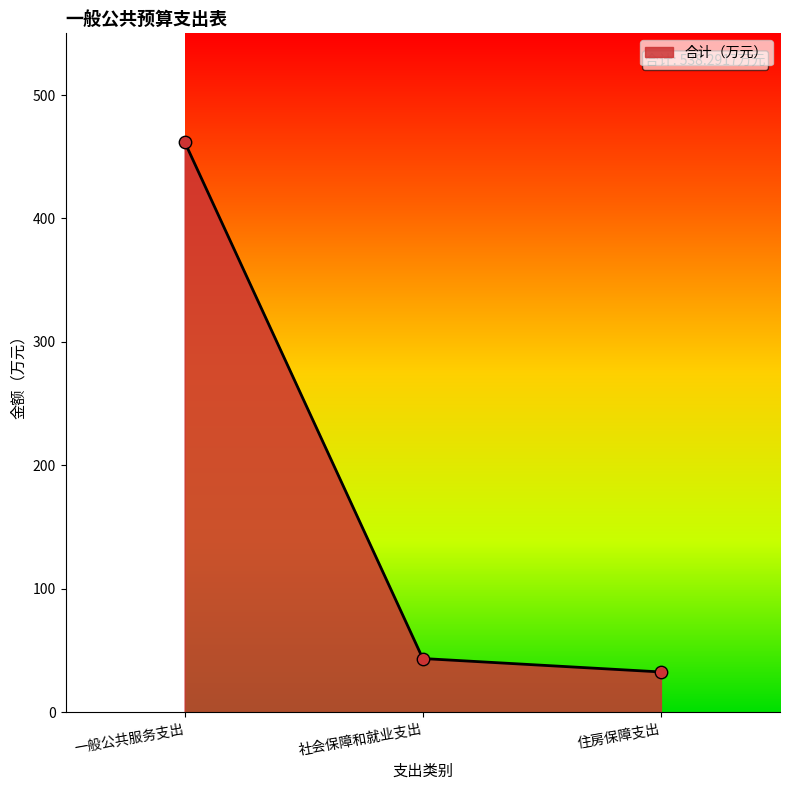

What is the change in value from 社会保障和就业支出 to 住房保障支出?

-10.9